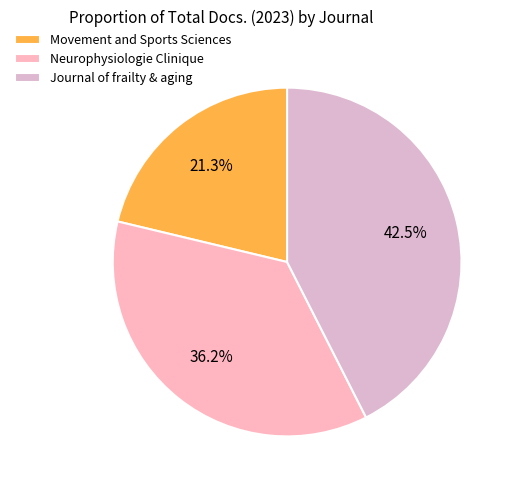

Rank the categories by value from highest to lowest.

Journal of frailty & aging, Neurophysiologie Clinique, Movement and Sports Sciences